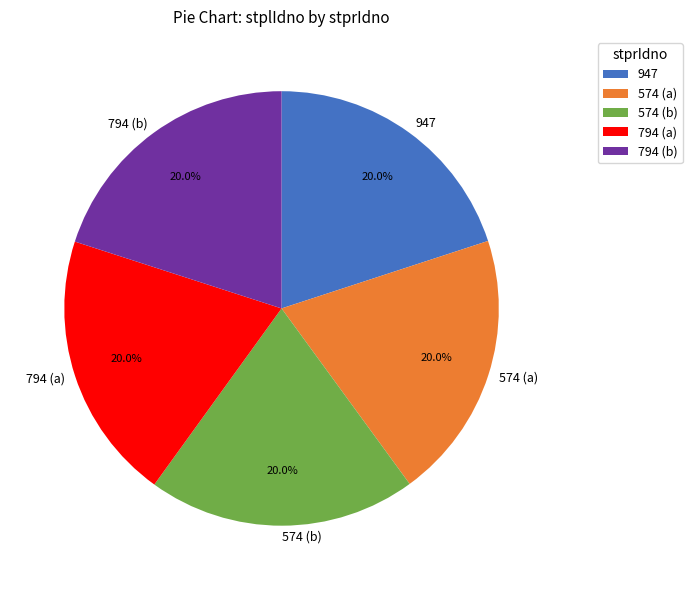

What is the ratio of the value at 794 (b) to the value at 947?

1.0